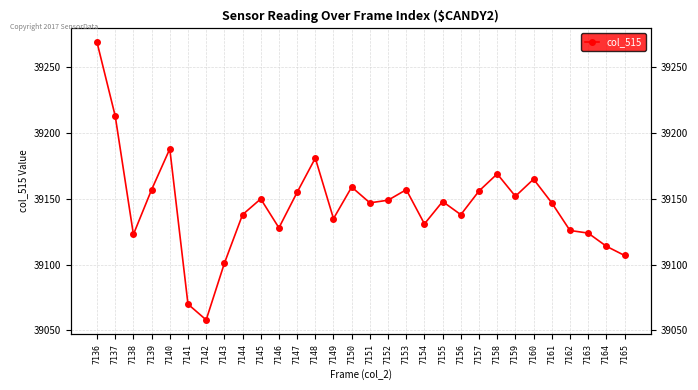

What is the value of the 24th point from the left?

39152